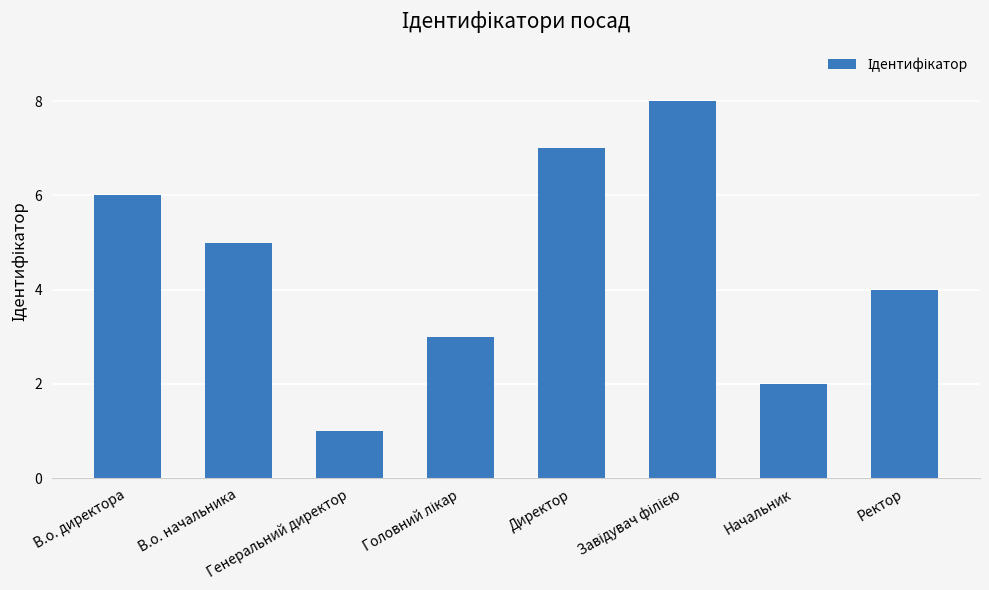

How many values are below 5?

4